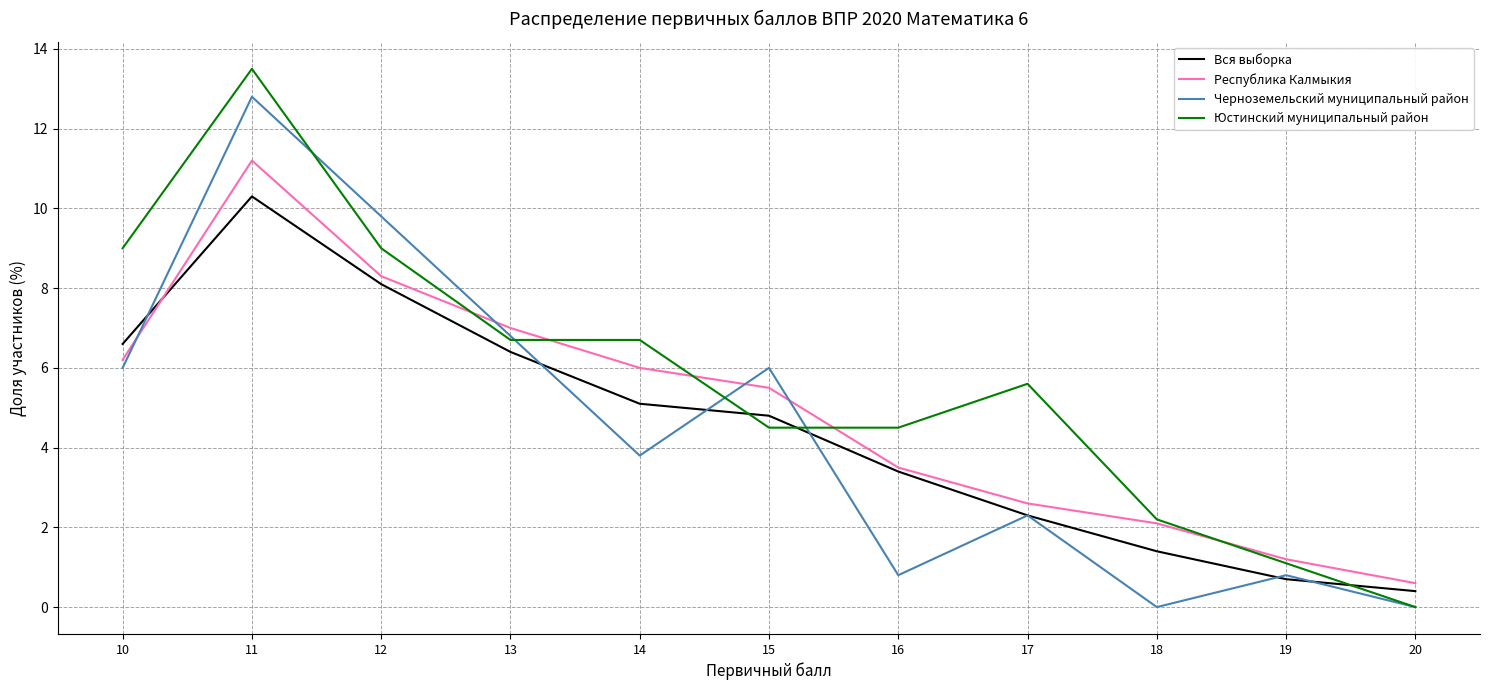

What is the average value of the Черноземельский муниципальный район series?

4.5